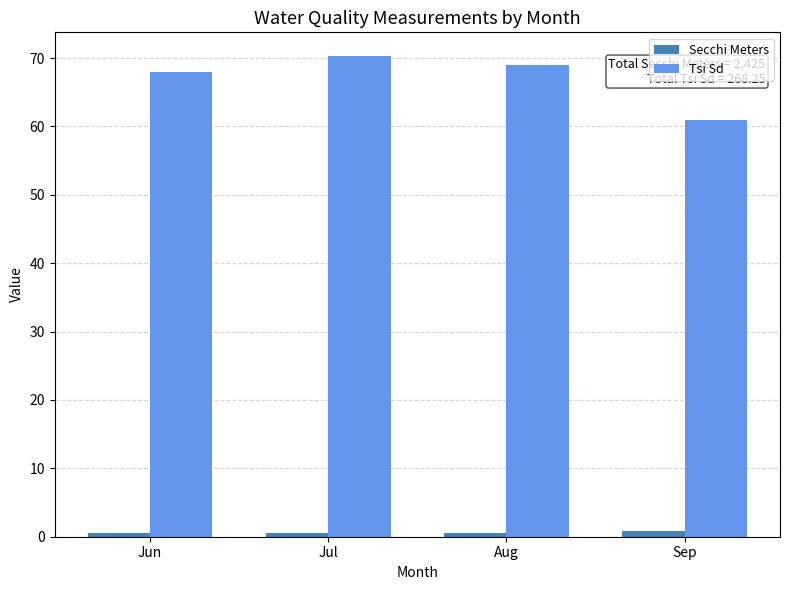

Which series has the largest range (max minus min)?

Tsi Sd